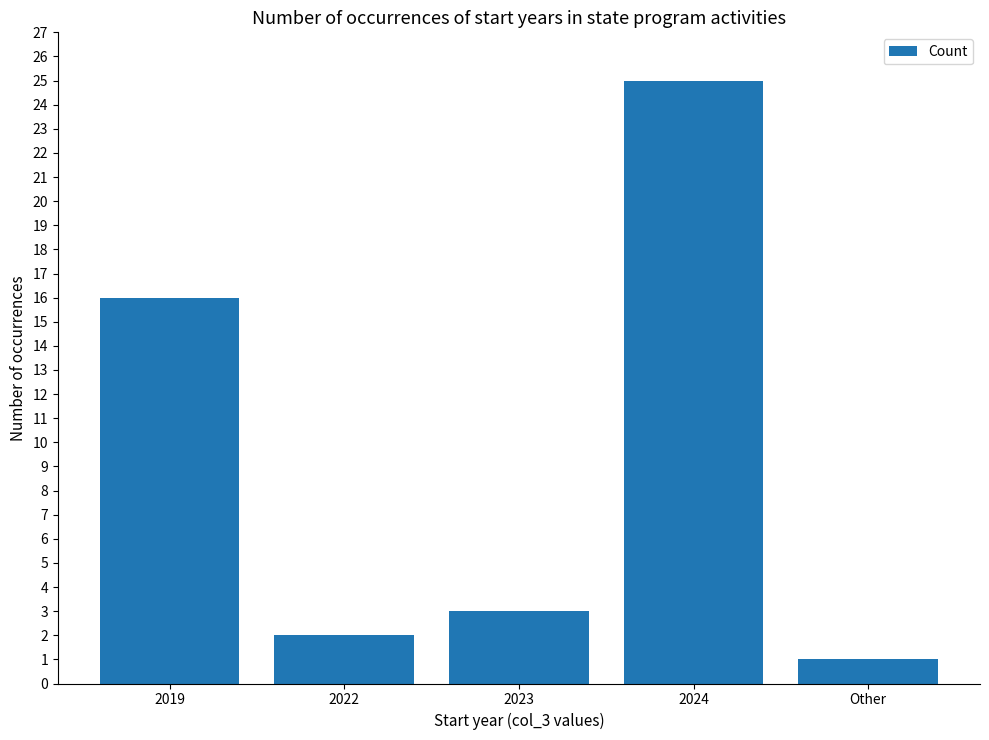

What is the label of the 2nd bar from the left?

2022